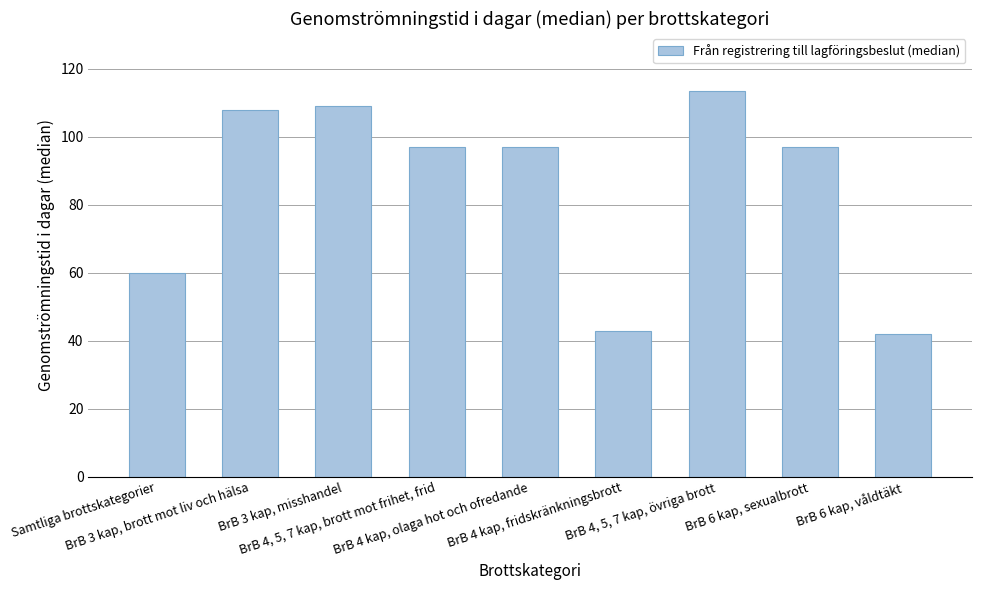

What position from the right is Samtliga brottskategorier?

9